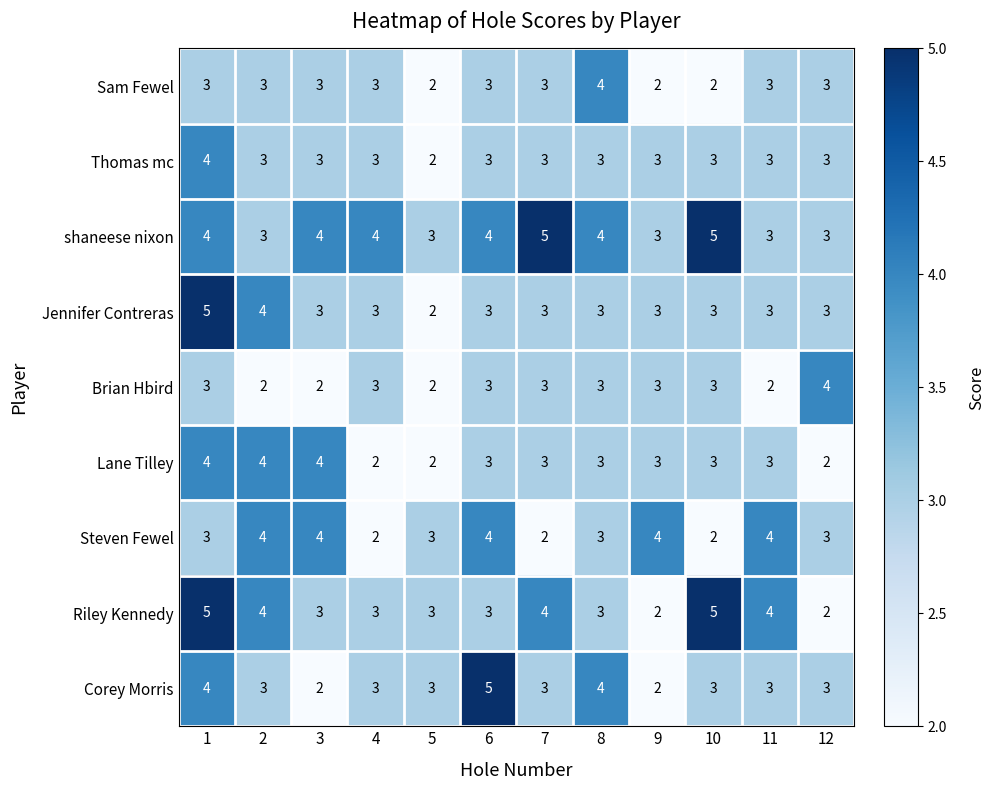

The shaneese nixon series shows 4 at 4. True or false?

True